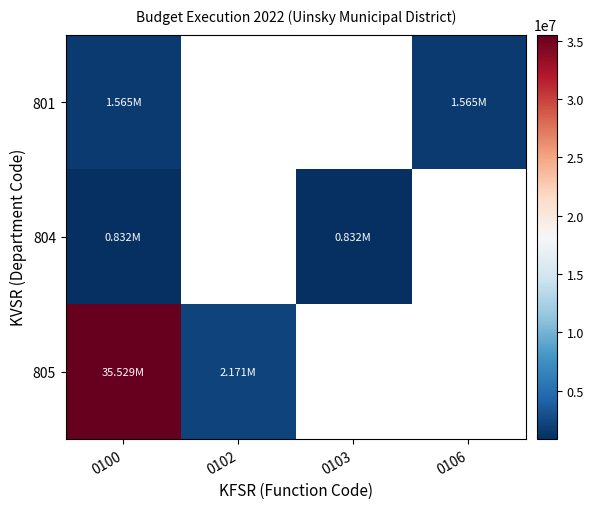

What is the maximum value shown in the chart?

35529342.0